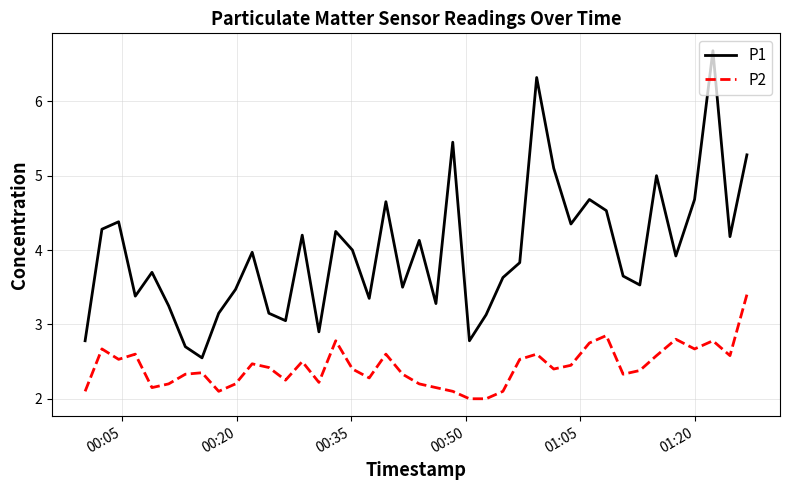

Which series has the largest total across all categories?

P1